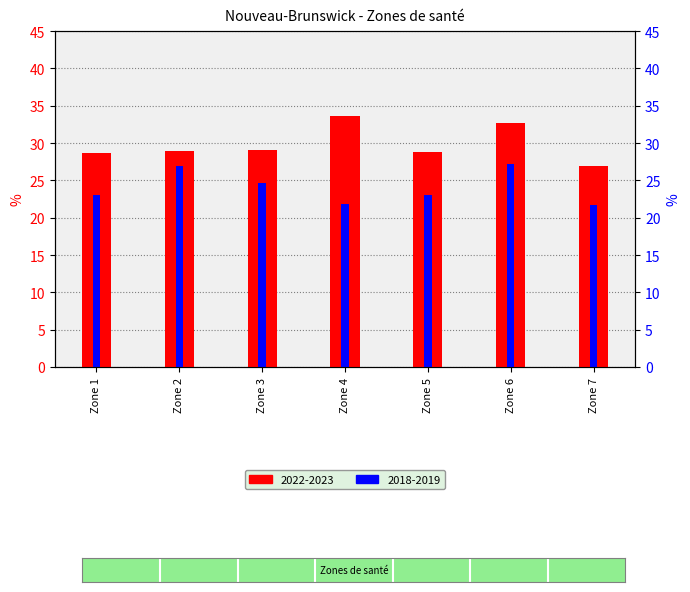

What is the sum of all 2022-2023 values?

208.9